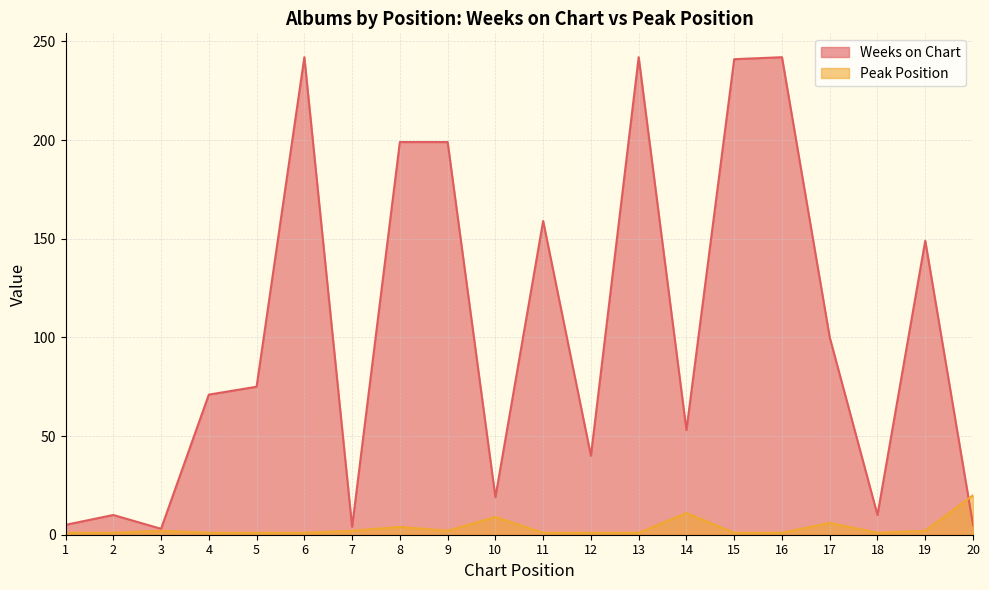

Reading right to left, what are all the values shown in this chart?

Weeks on Chart: 5	149	10	100	242	241	53	242	40	159	19	199	199	4	242	75	71	3	10	5
Peak Position: 20	2	1	6	1	1	11	1	1	1	9	2	4	2	1	1	1	2	1	1